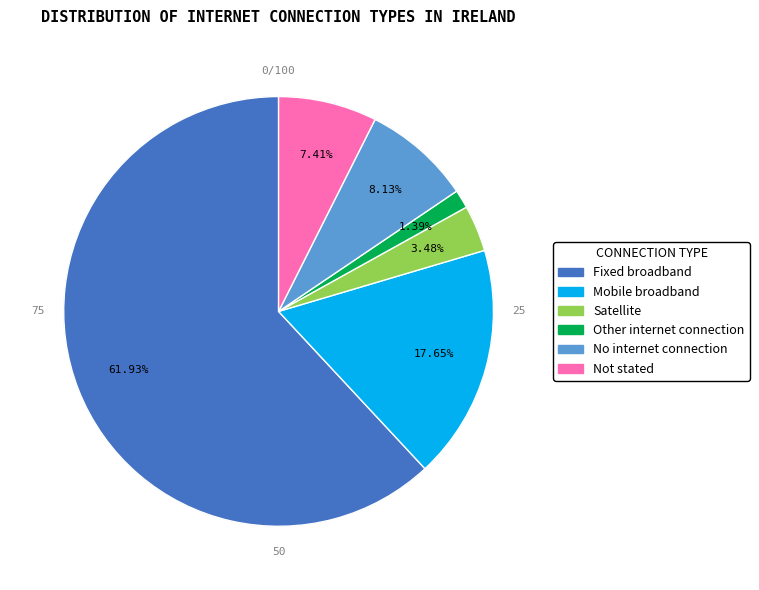

To the nearest percent, what is the difference between the Other internet connection and Fixed broadband slice percentages?

61%